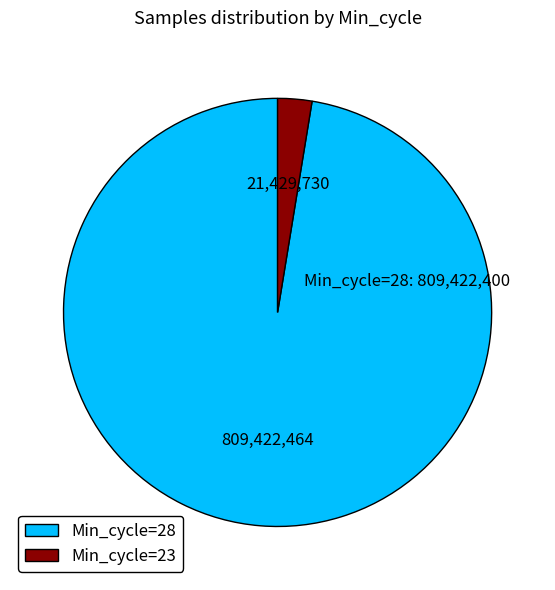

What is the ratio of the value at Min_cycle=28 to the value at Min_cycle=23?

37.8